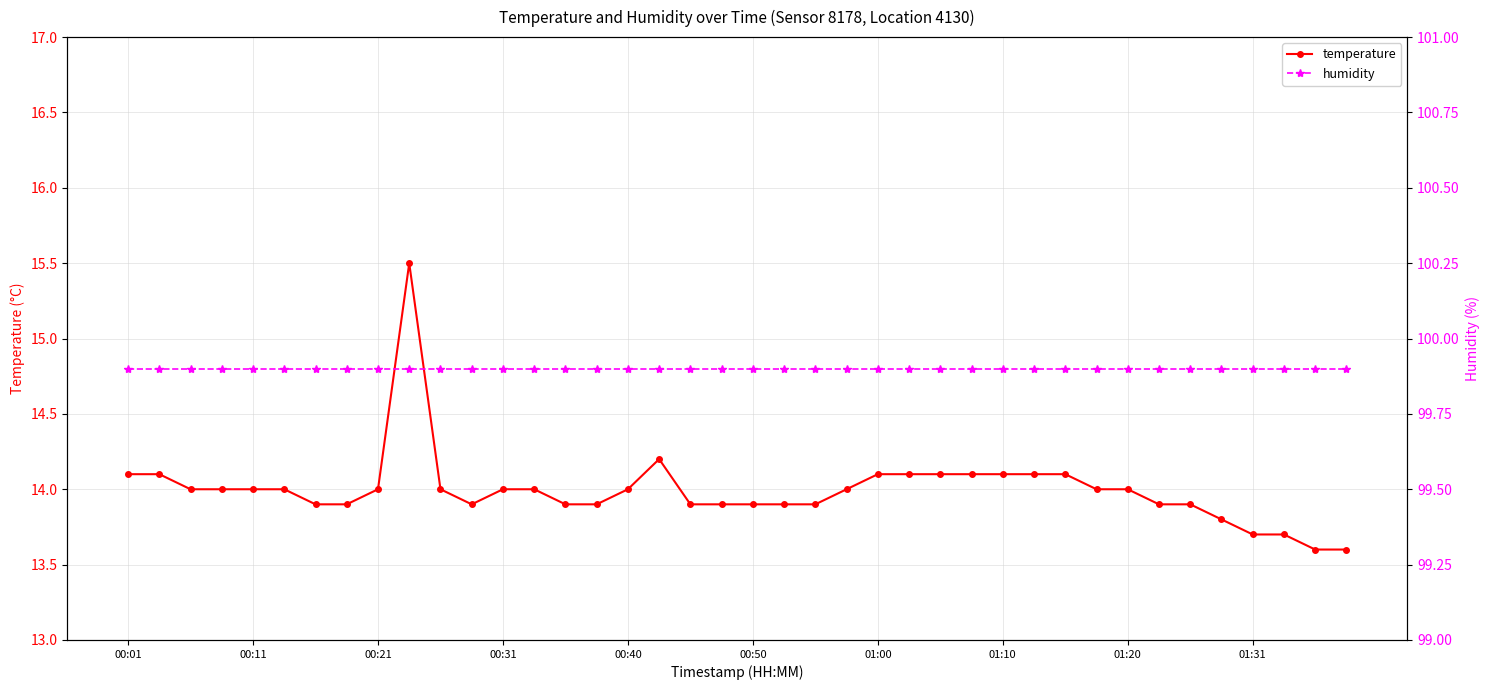

Rank the series at 39 from lowest to highest value.

temperature, humidity